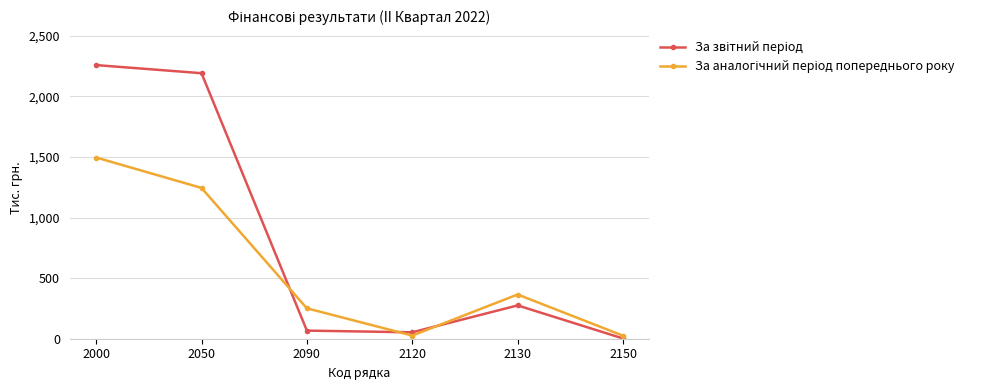

What is the spread (max minus min) of values at 2090?

184